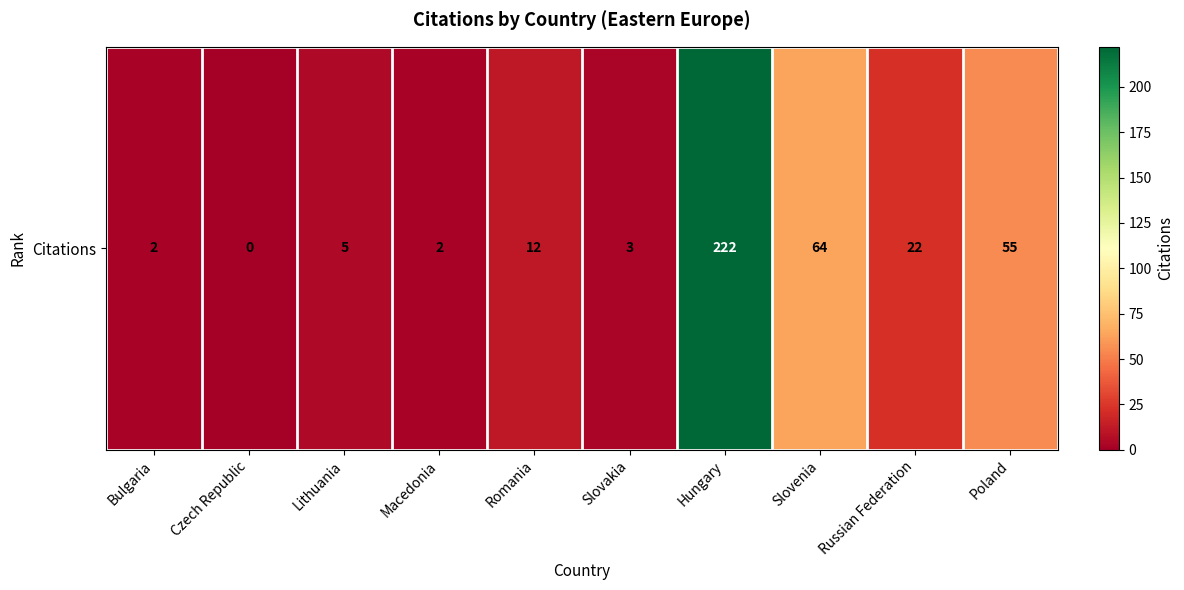

How many series are shown in this chart?

1